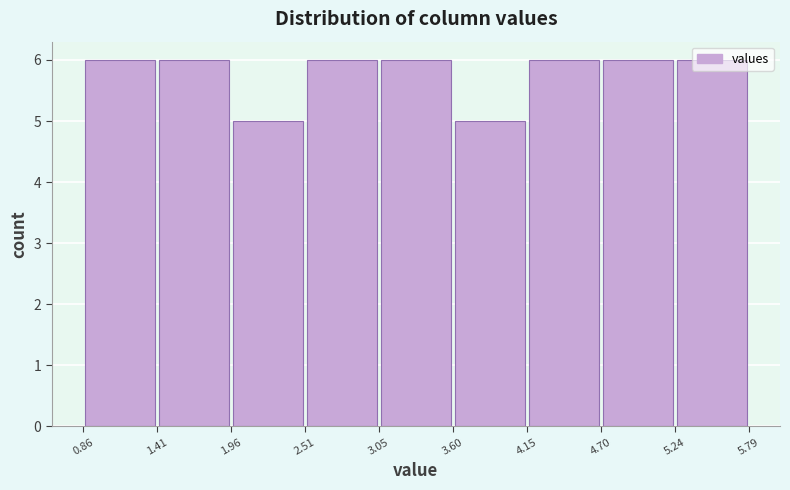

How tall is the bar that spans 3.60 to 4.15 on the x-axis? The values are not printed on the chart, so give them approximately, as read against the axis.

5